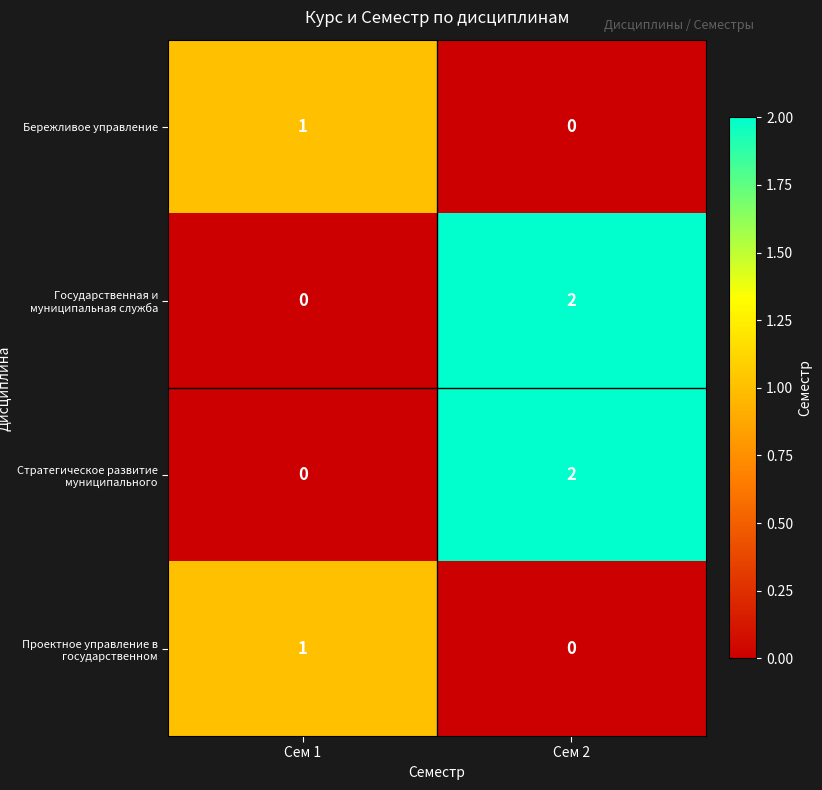

List the labels in order of Бережливое управление value, largest first.

Сем 1, Сем 2